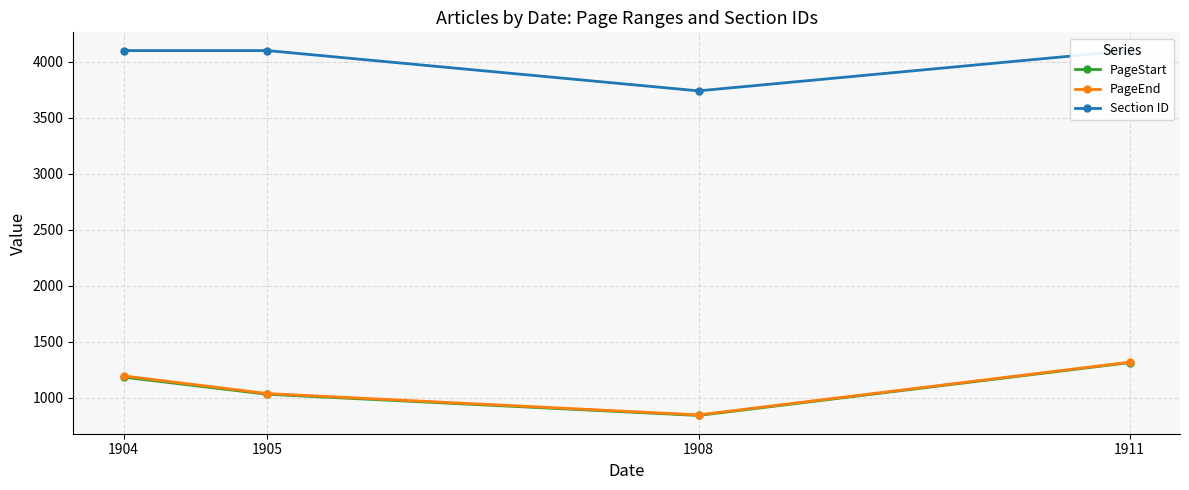

What is the value of the PageStart point at the 3rd from the left?

839.6